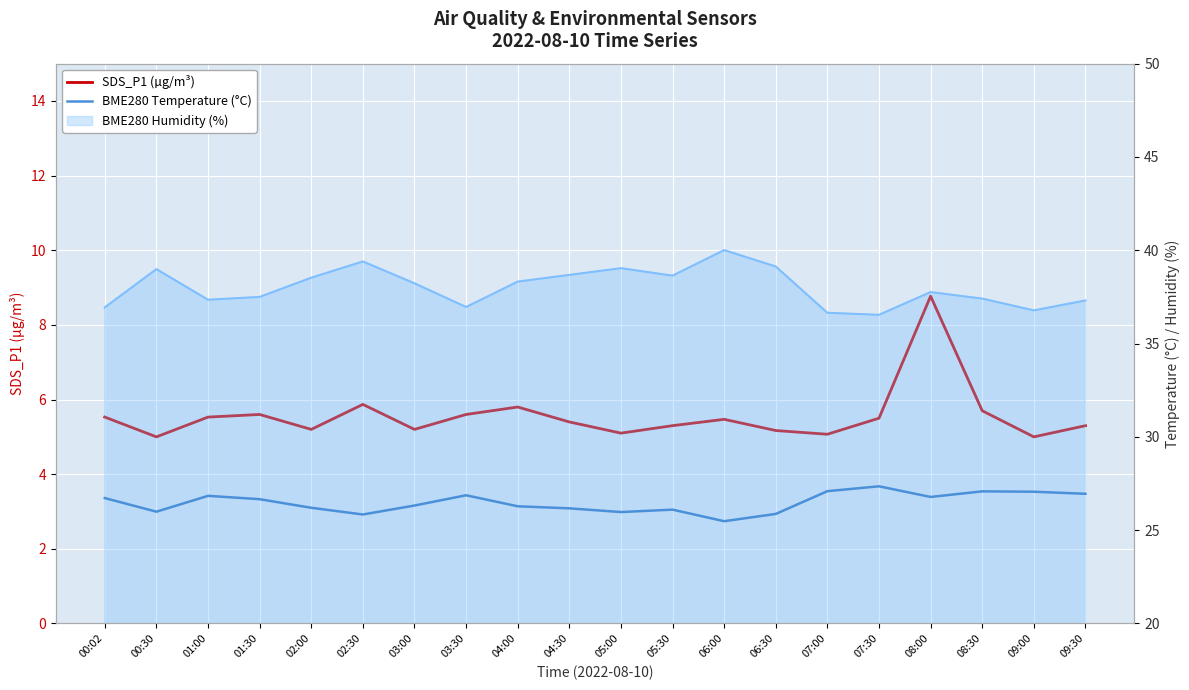

At which category does SDS_P1 (µg/m³) reach its first local valley?

00:30